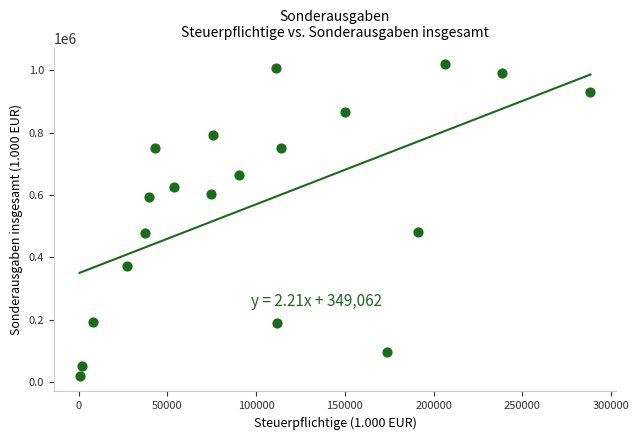

What is the range of X values (max minus min)?

287857